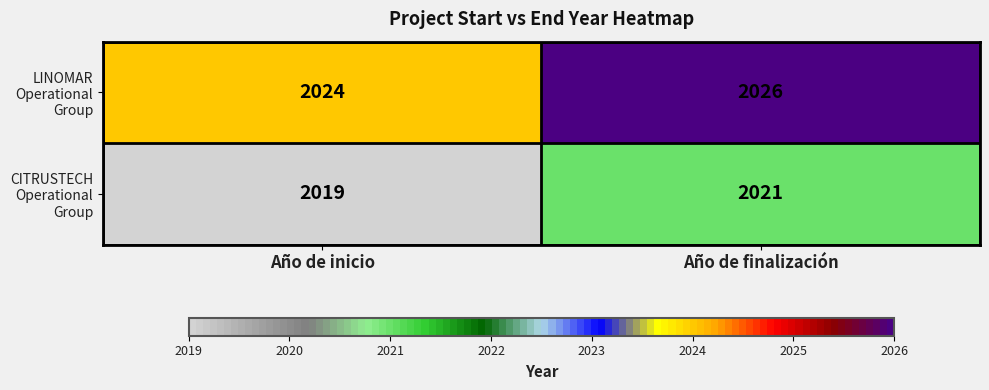

What is the highest value of the LINOMAR Operational Group series?

2026